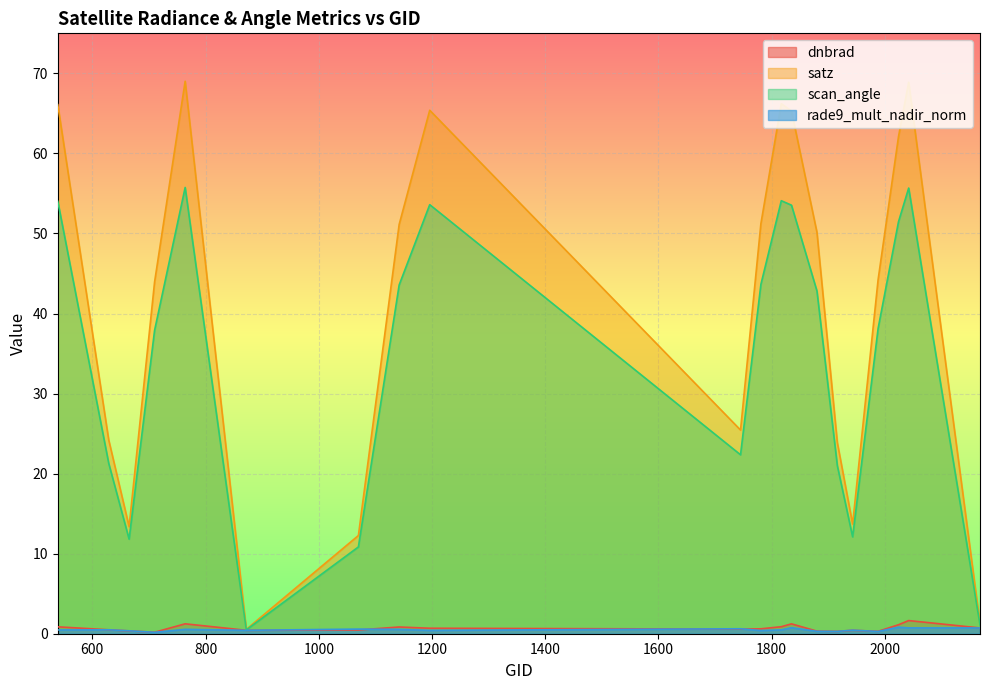

True or false: dnbrad and satz intersect in this chart.

False